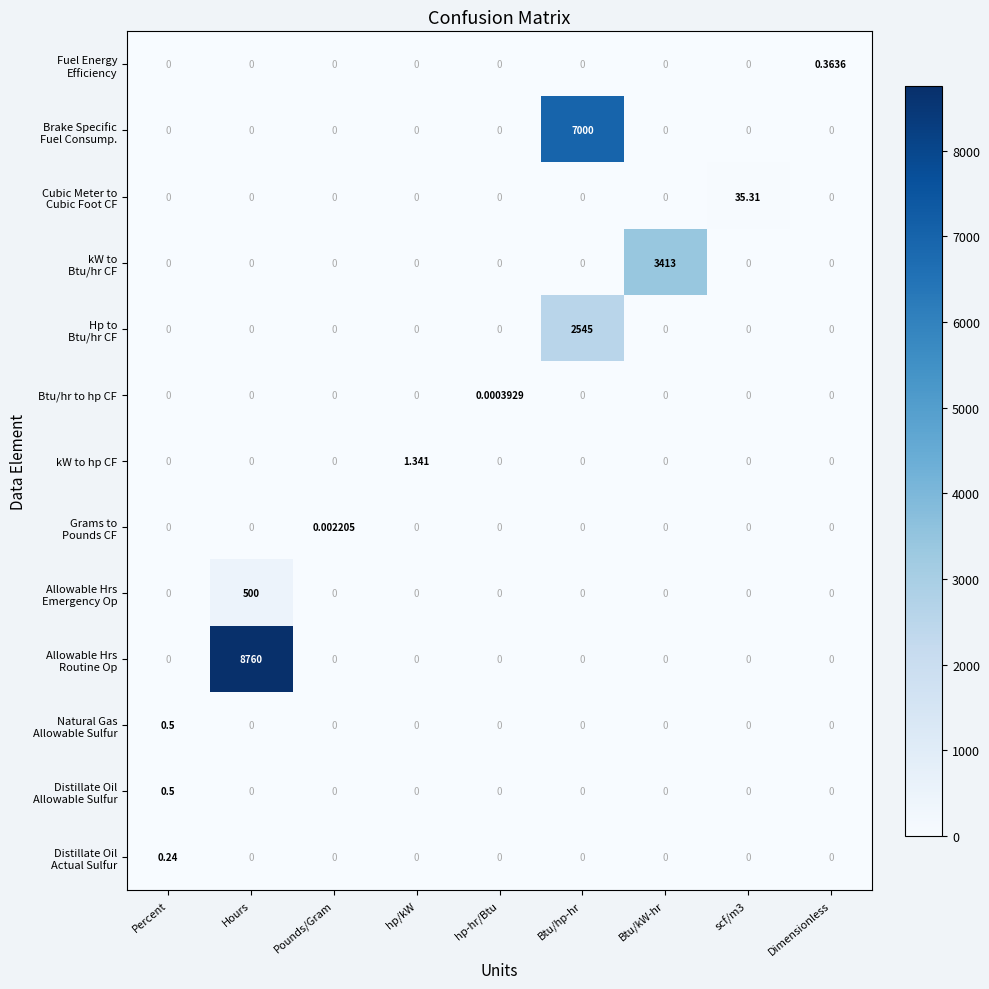

At which category is the sum across all series the highest?

Btu/hp-hr